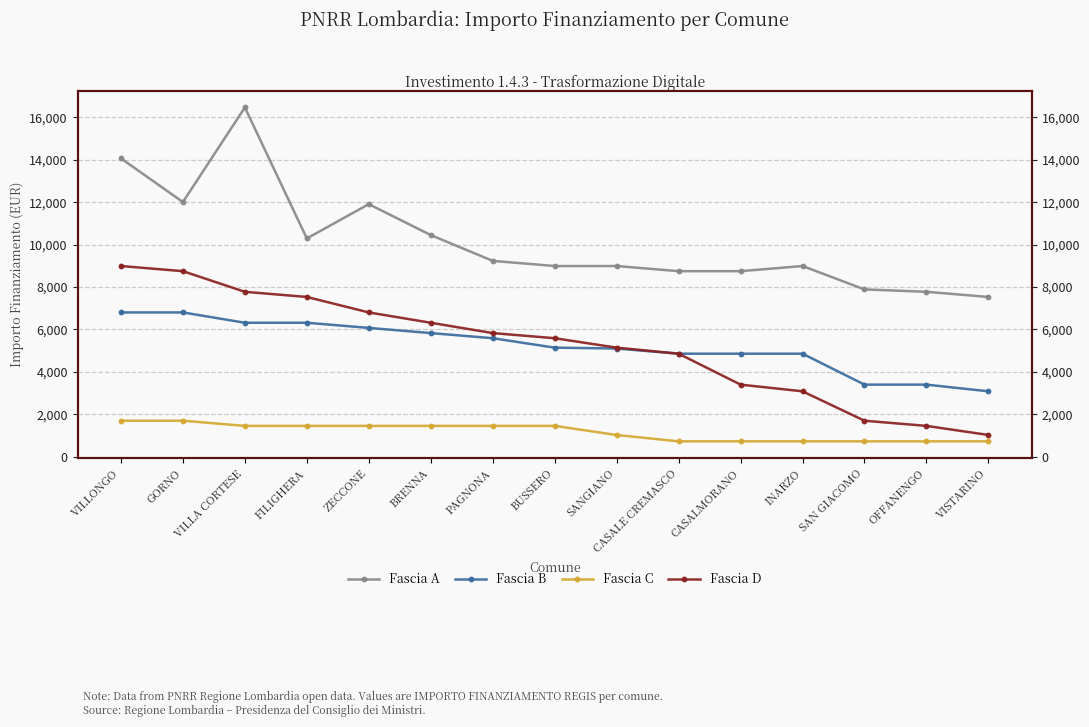

List the series in order of their peak value, lowest first.

Fascia C, Fascia B, Fascia D, Fascia A